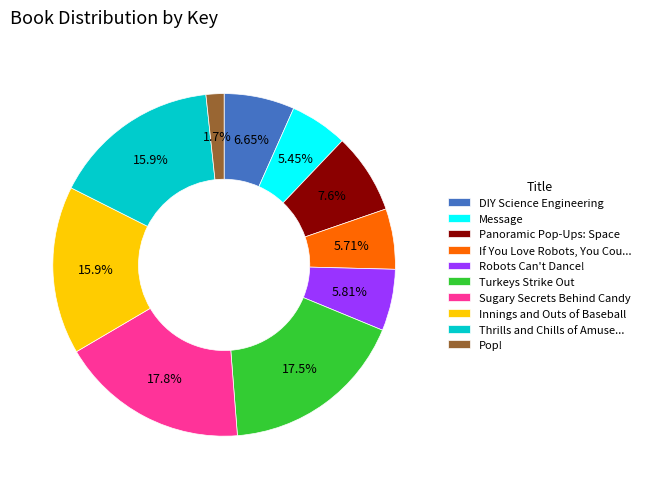

How many segments does this pie chart have?

10